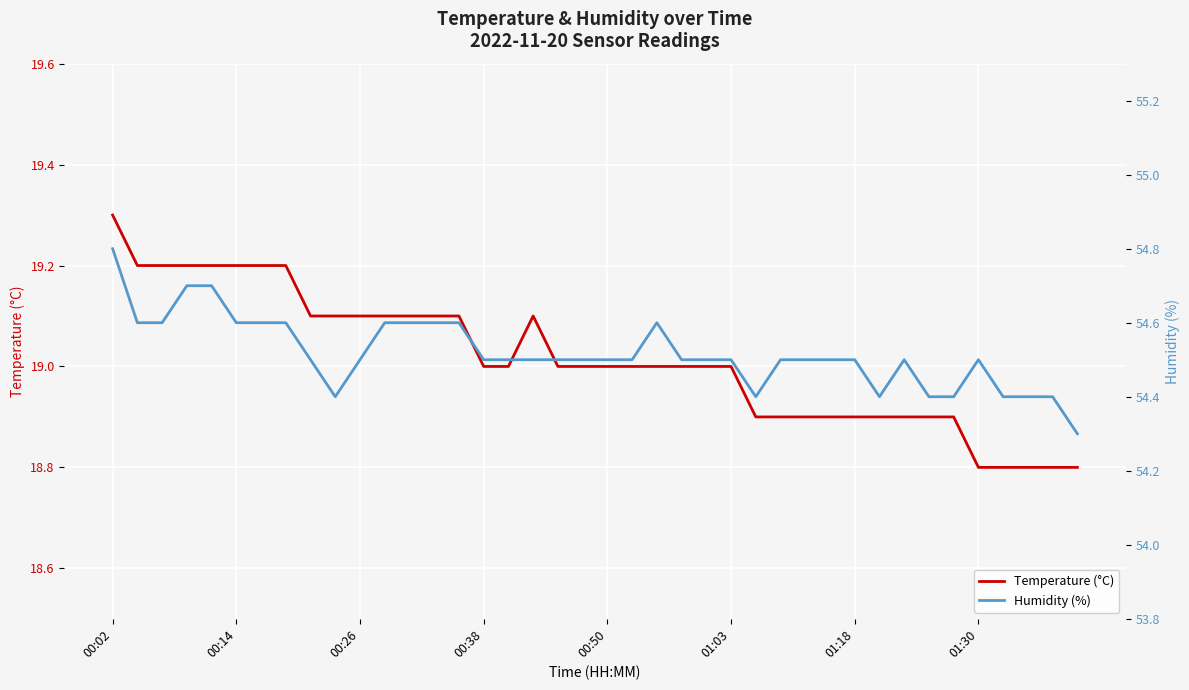

What position from the right is 18?

22